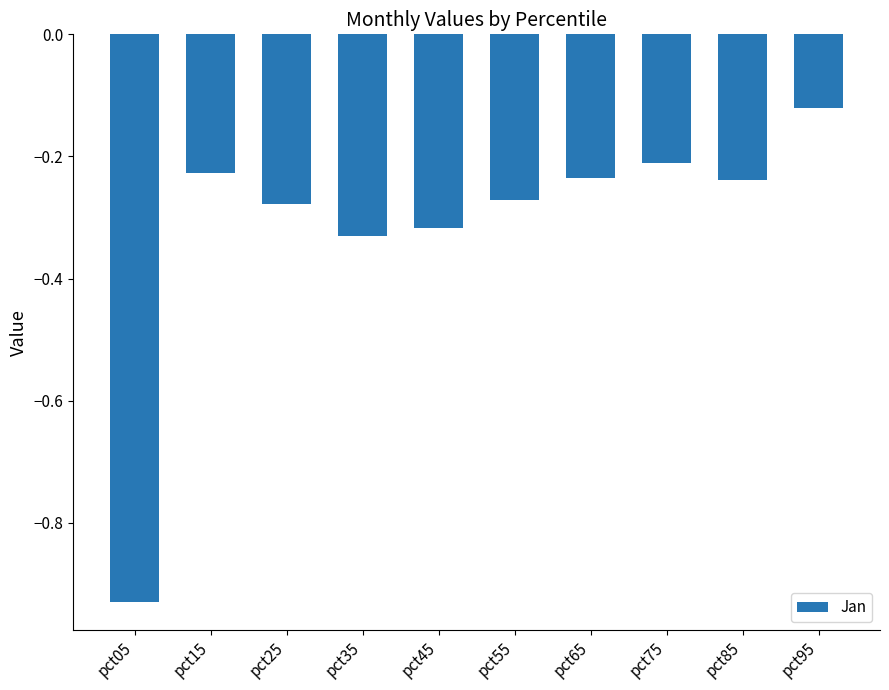

Which label corresponds to the largest value in the chart?

pct95